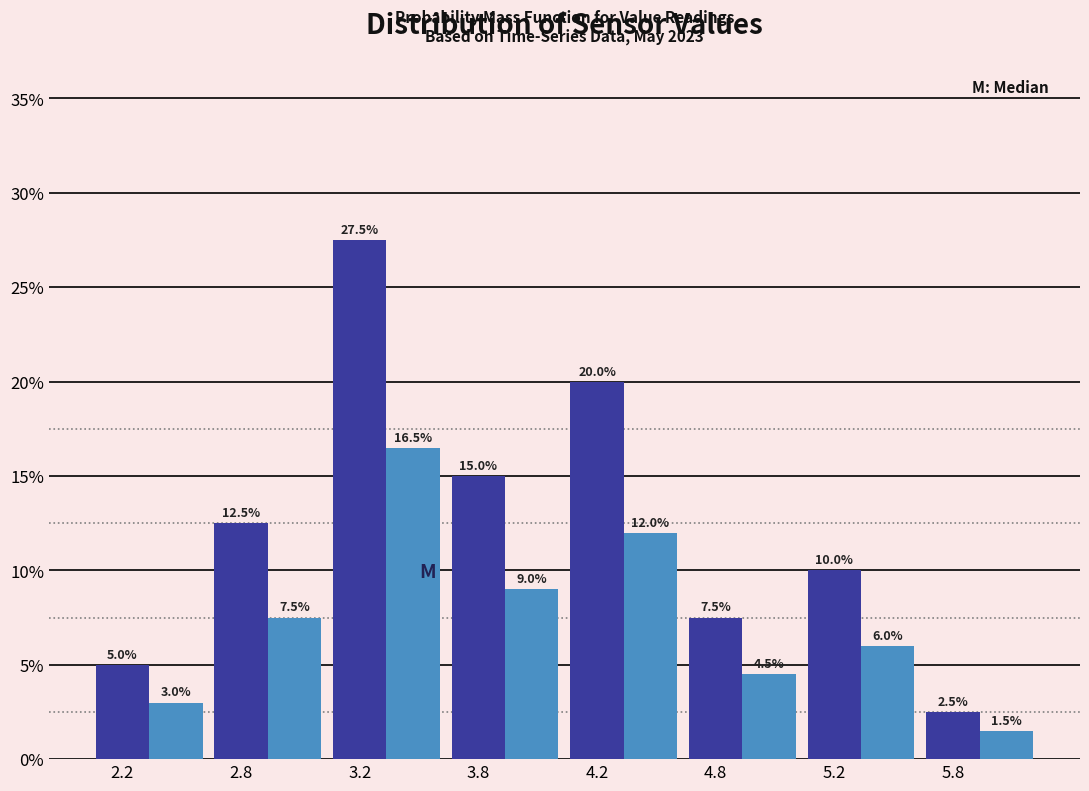

What is the total value across all series at 4.8?

12.0